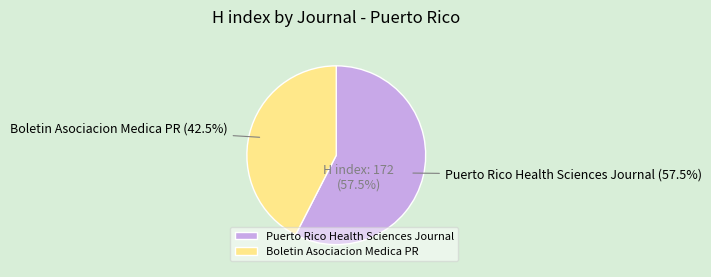

Rank the categories by value from highest to lowest.

Puerto Rico Health Sciences Journal, Boletin de la Asociacion Medica de Puerto Rico